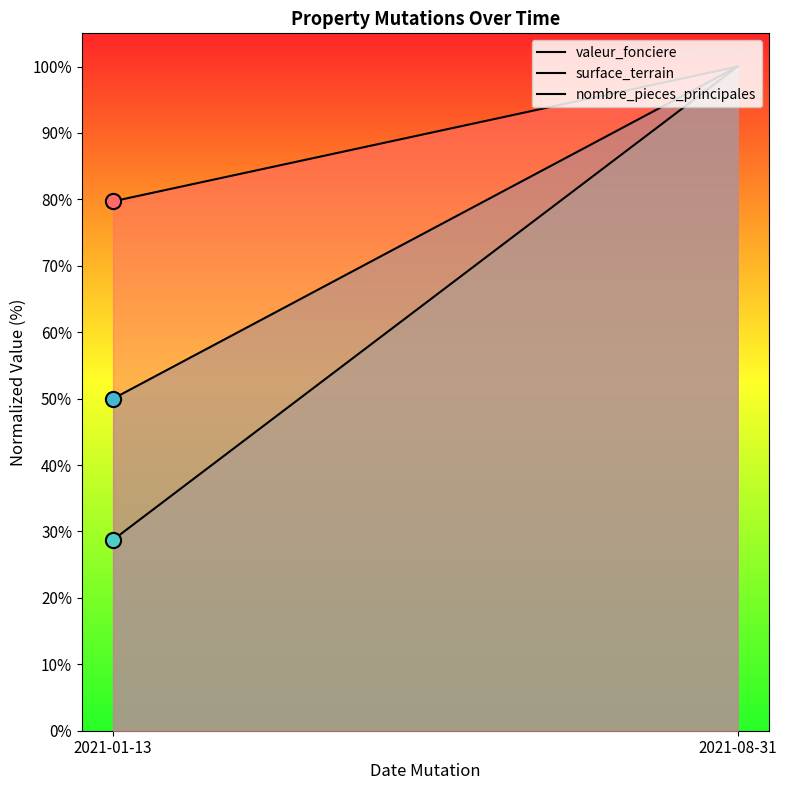

What are all the series names shown in the legend?

valeur_fonciere, surface_terrain, nombre_pieces_principales